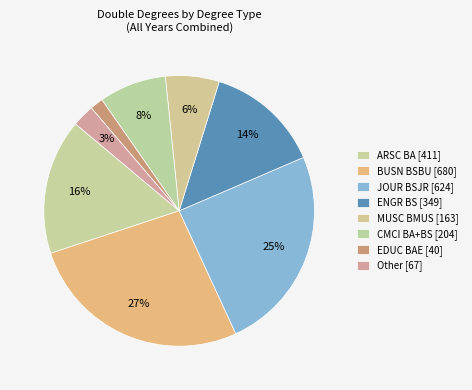

Count the number of slices in the pie.

8